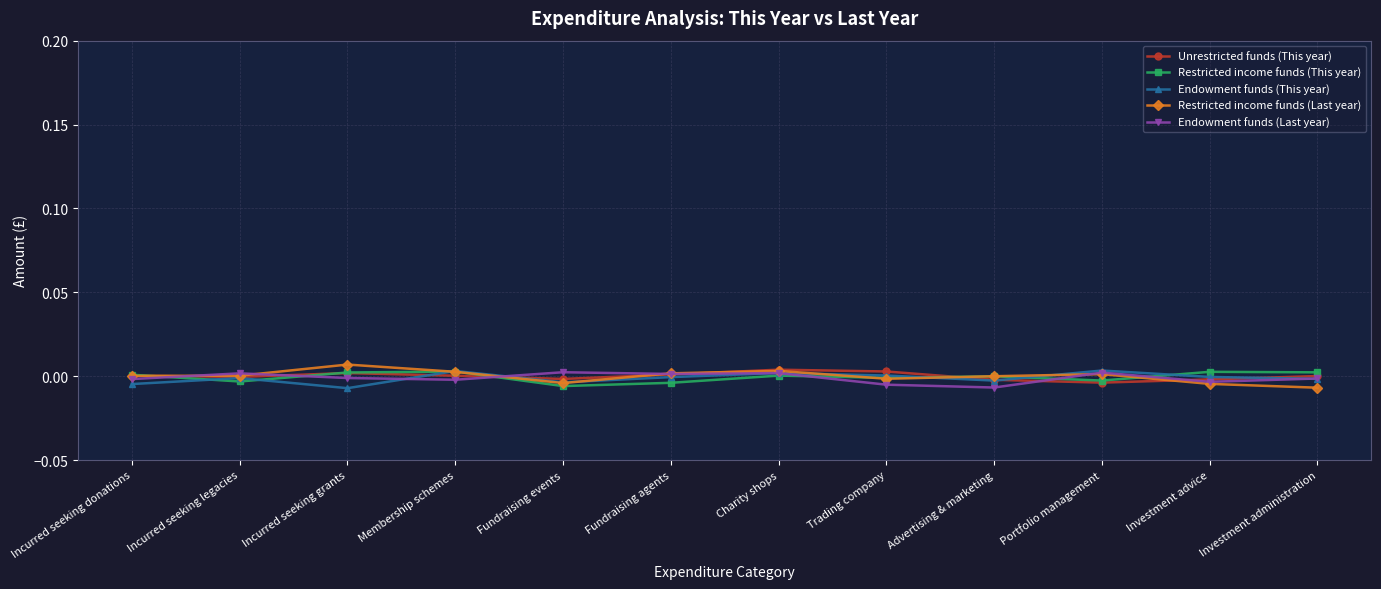

In Endowment funds (Last year), how many points are higher than both neighbors (excluding endpoints)?

4